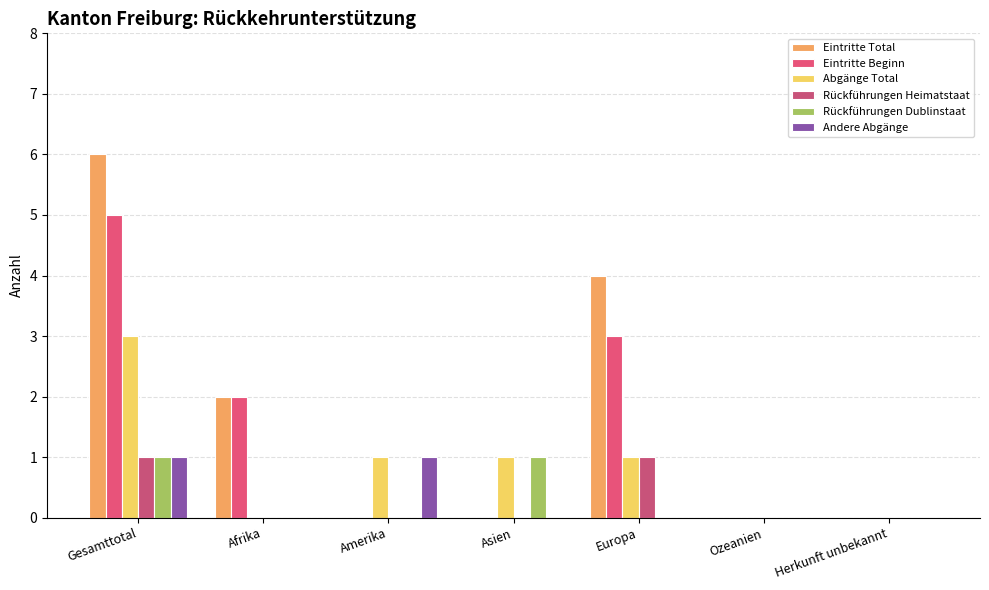

What is the label of the 4th bar from the right?

Asien